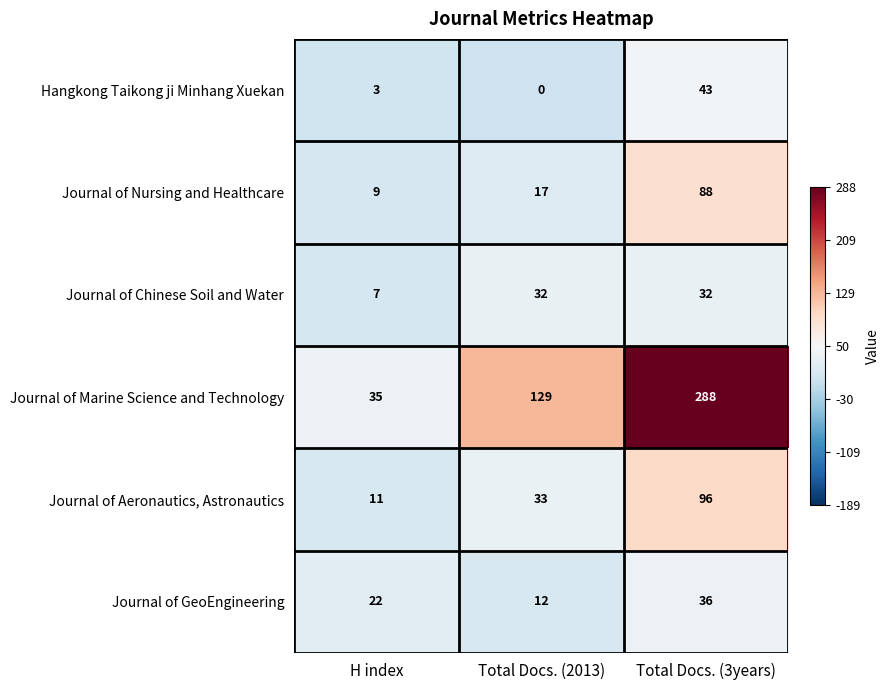

Reading left to right, list all the values displayed in this chart.

Hangkong Taikong ji Minhang Xuekan: H index=3	Total Docs. (2013)=0	Total Docs. (3years)=43
Journal of Nursing and Healthcare: H index=9	Total Docs. (2013)=17	Total Docs. (3years)=88
Journal of Chinese Soil and Water: H index=7	Total Docs. (2013)=32	Total Docs. (3years)=32
Journal of Marine Science and Technology: H index=35	Total Docs. (2013)=129	Total Docs. (3years)=288
Journal of Aeronautics, Astronautics: H index=11	Total Docs. (2013)=33	Total Docs. (3years)=96
Journal of GeoEngineering: H index=22	Total Docs. (2013)=12	Total Docs. (3years)=36